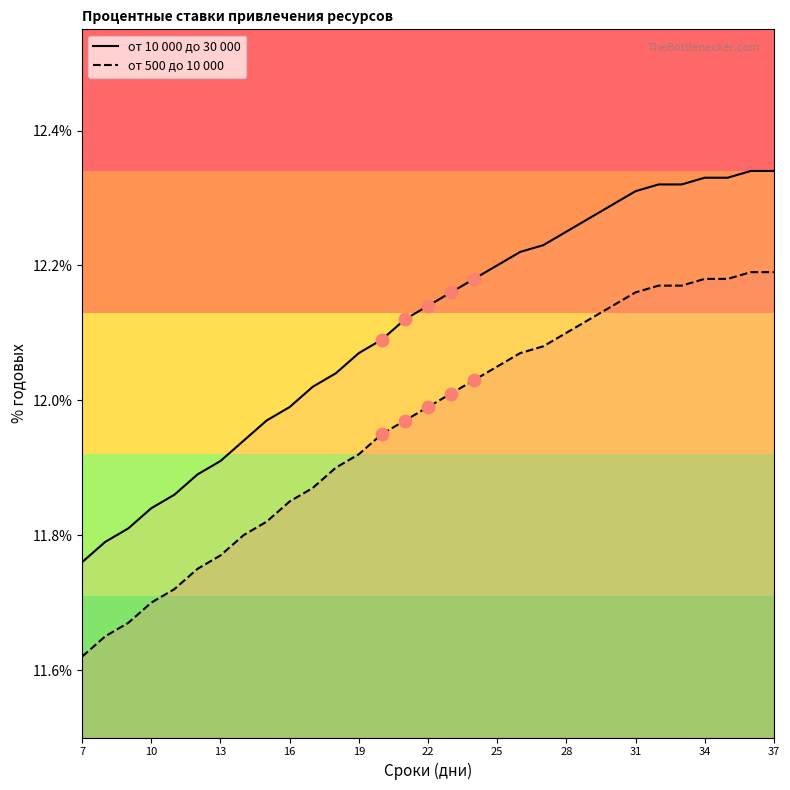

Which series reaches the minimum Y coordinate?

от 500 до 10 000